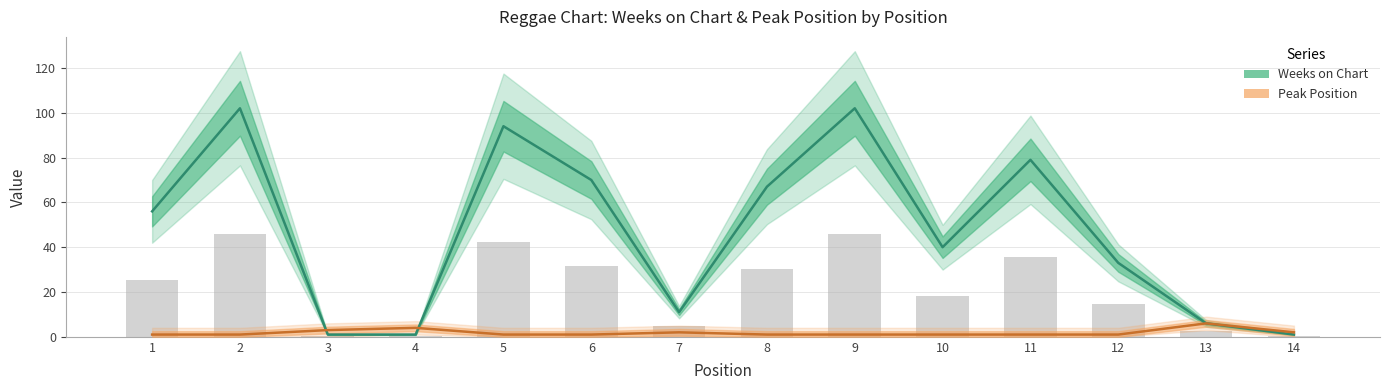

How many values in the Weeks on Chart series are below 56?

7